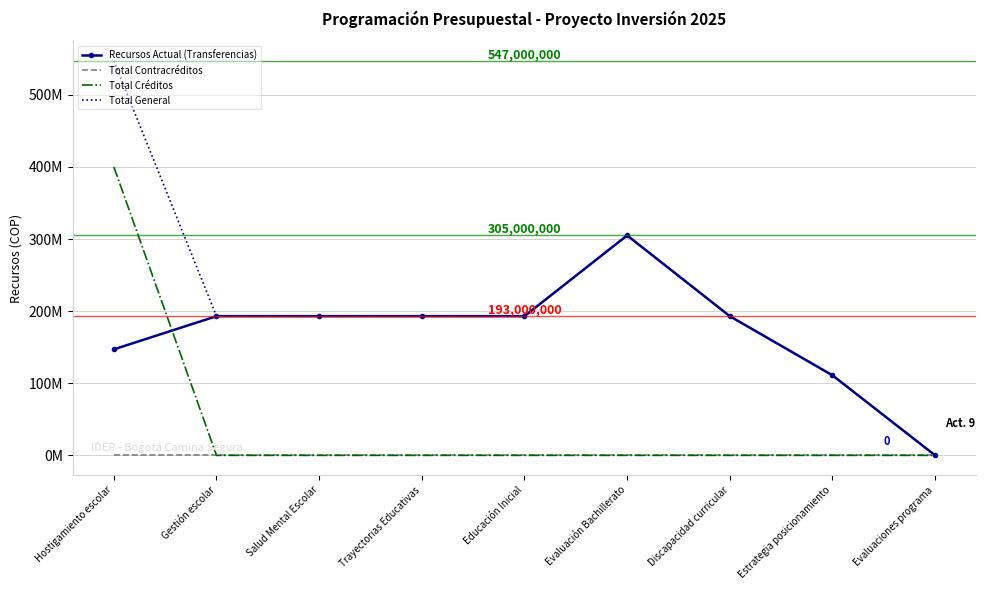

List the series in order of their peak value, lowest first.

Total Contracréditos, Recursos Actual (Transferencias), Total Créditos, Total General